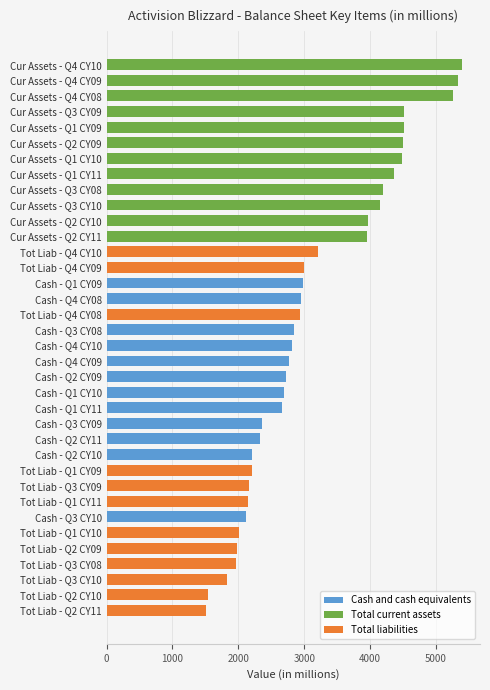

Is it true that the value at Cash - Q1 CY10 is 1182?

False